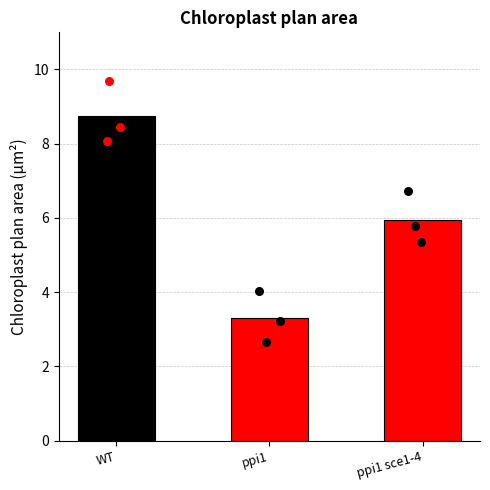

Which series contains the highest Y value?

WT replicates